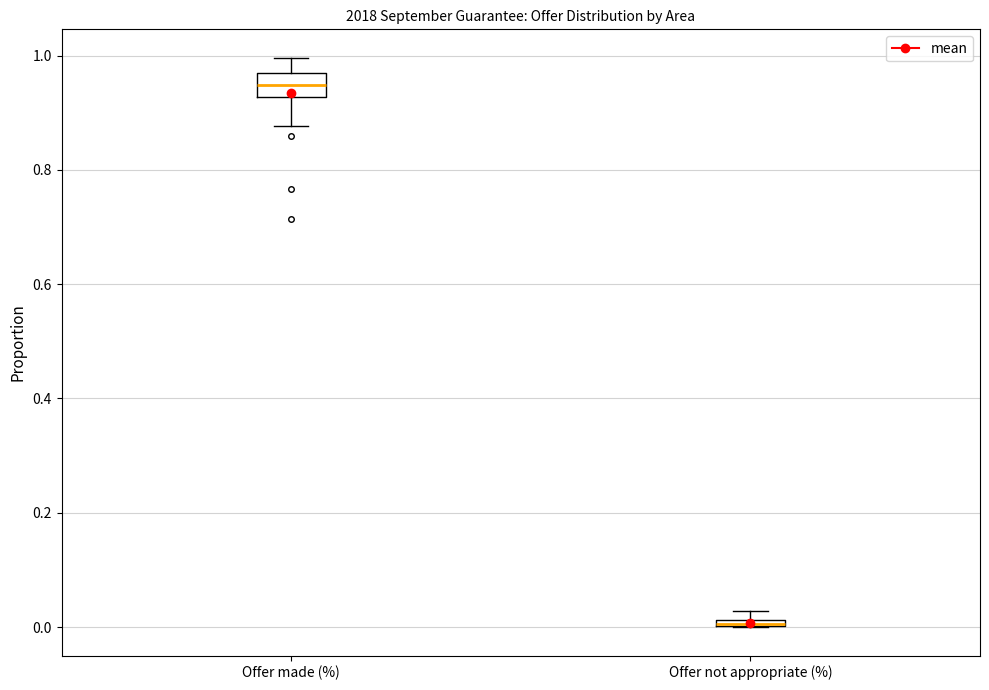

Where is the upper edge of the box for Offer not appropriate (%) on the y-axis? The values are not printed on the chart, so give them approximately, as read against the axis.

0.02